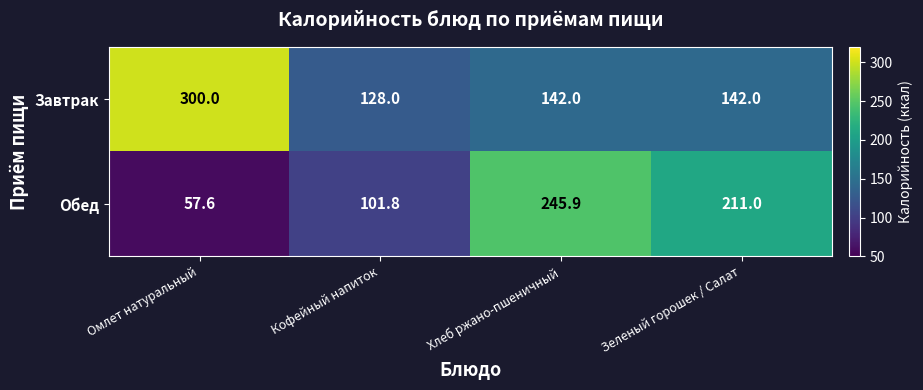

List the series in order of their peak value, lowest first.

Обед, Завтрак